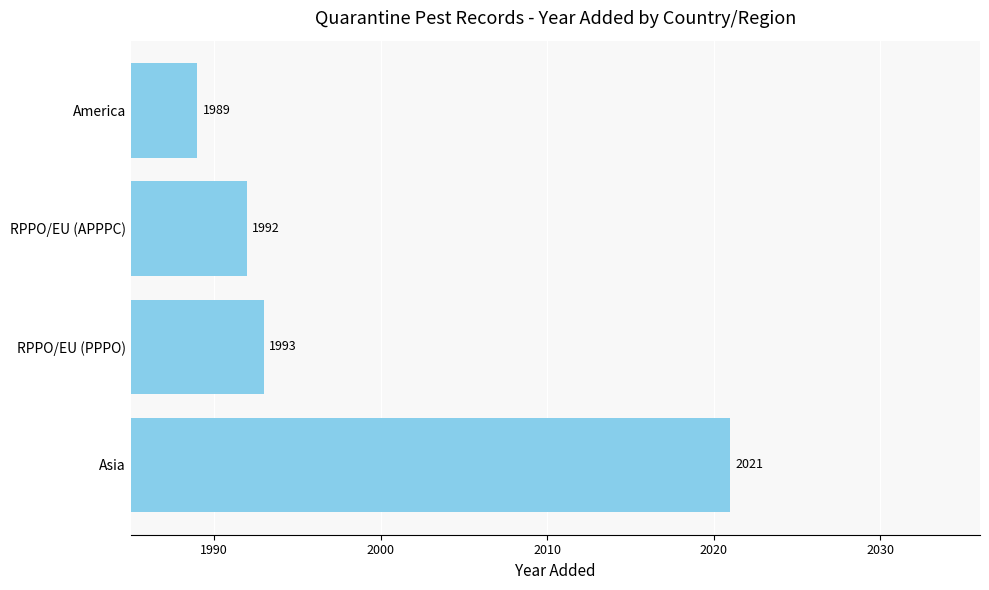

Is it true that the value at RPPO/EU (PPPO) is 1993?

True